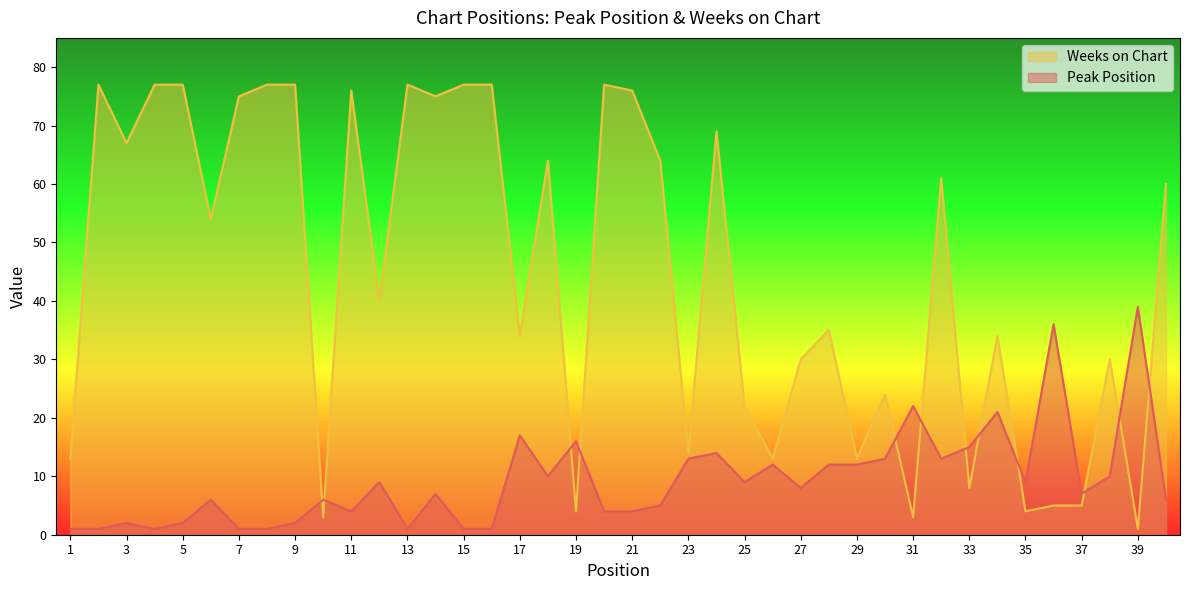

True or false: Weeks on Chart has more than 2 points higher than both neighbors.

True